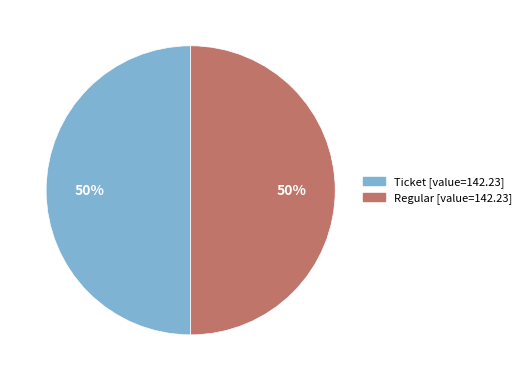

To the nearest percent, what is the average slice percentage?

50%